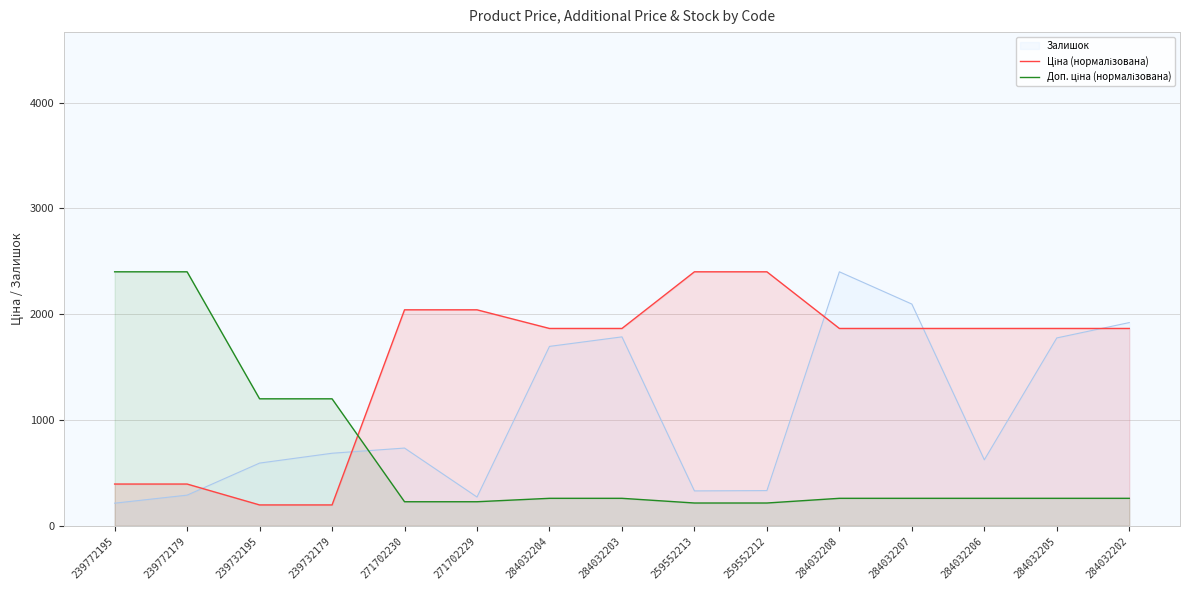

What is the label of the 3rd point from the right?

284032206